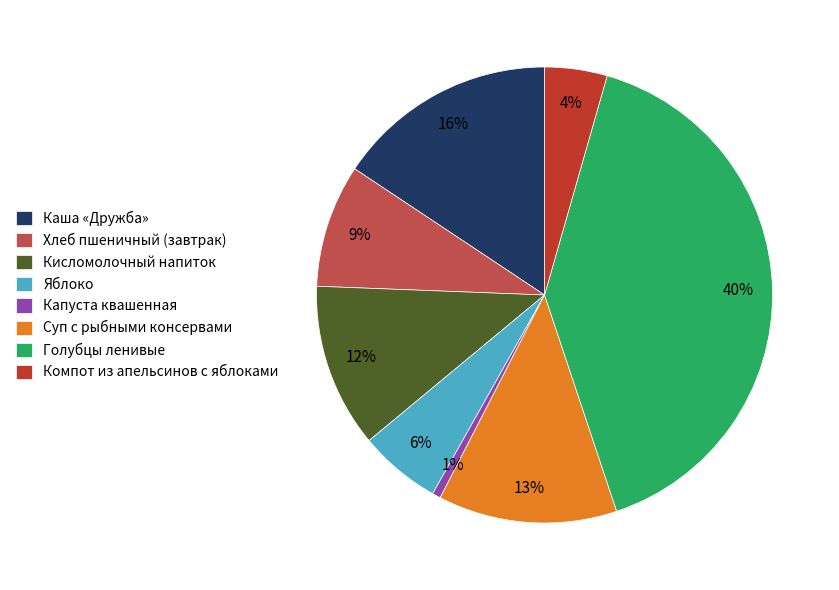

To the nearest percent, what percentage of the pie is Хлеб пшеничный (завтрак)?

9%